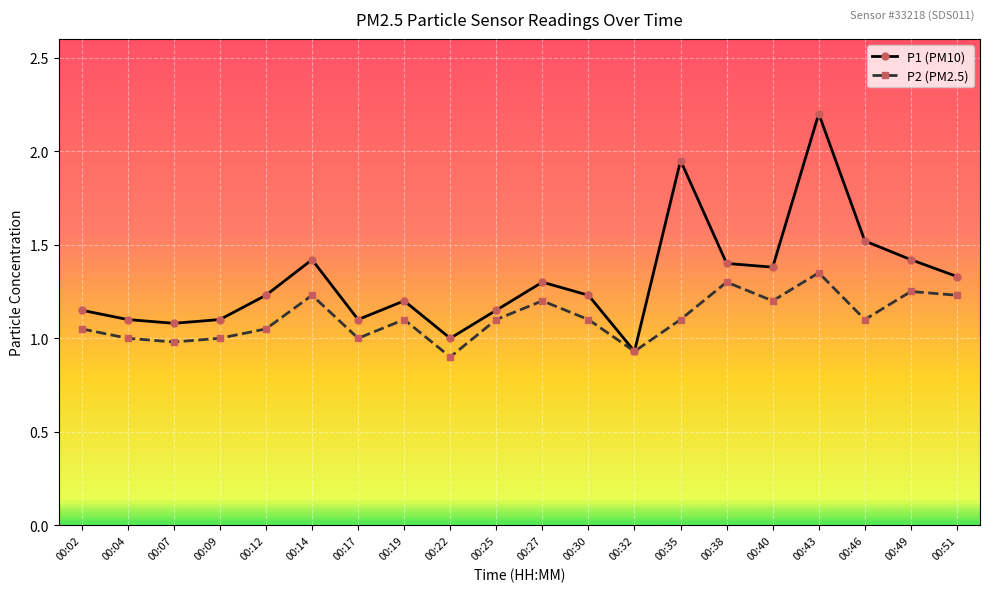

Count the number of categories in the chart.

20